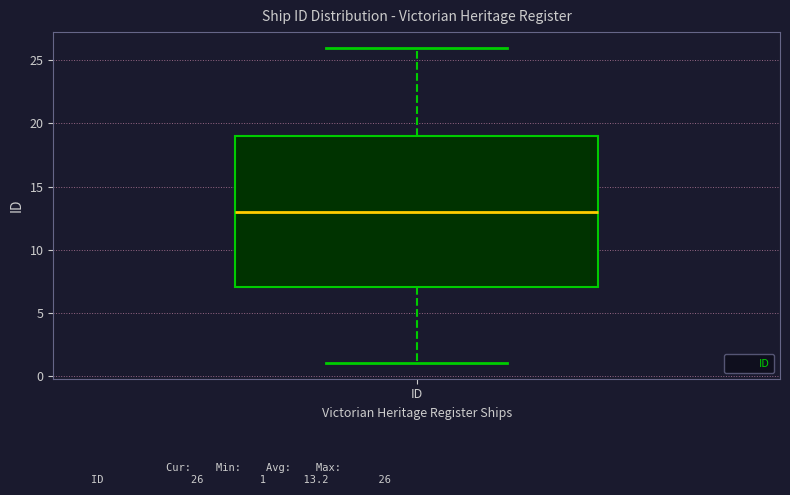

Transcribe this box plot: give where the median line is, the range the box spans, and where the two whiskers end, as read against the y-axis. The values are not printed on the chart, so give them approximately, as read against the axis.

median 13, box 7 to 19, whiskers 1 to 26